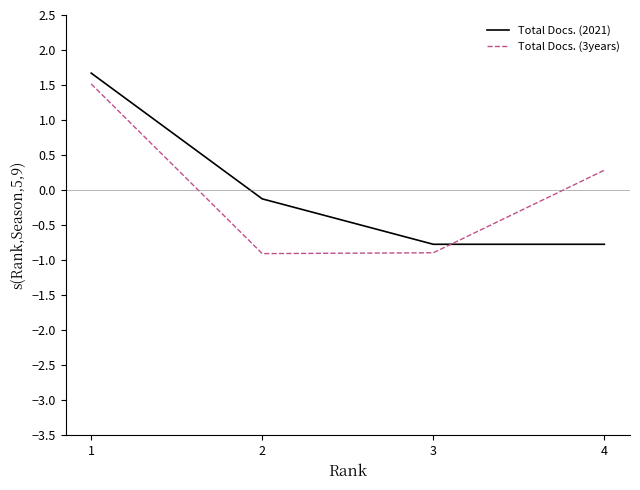

What is the total value across all series at 3?

-1.7